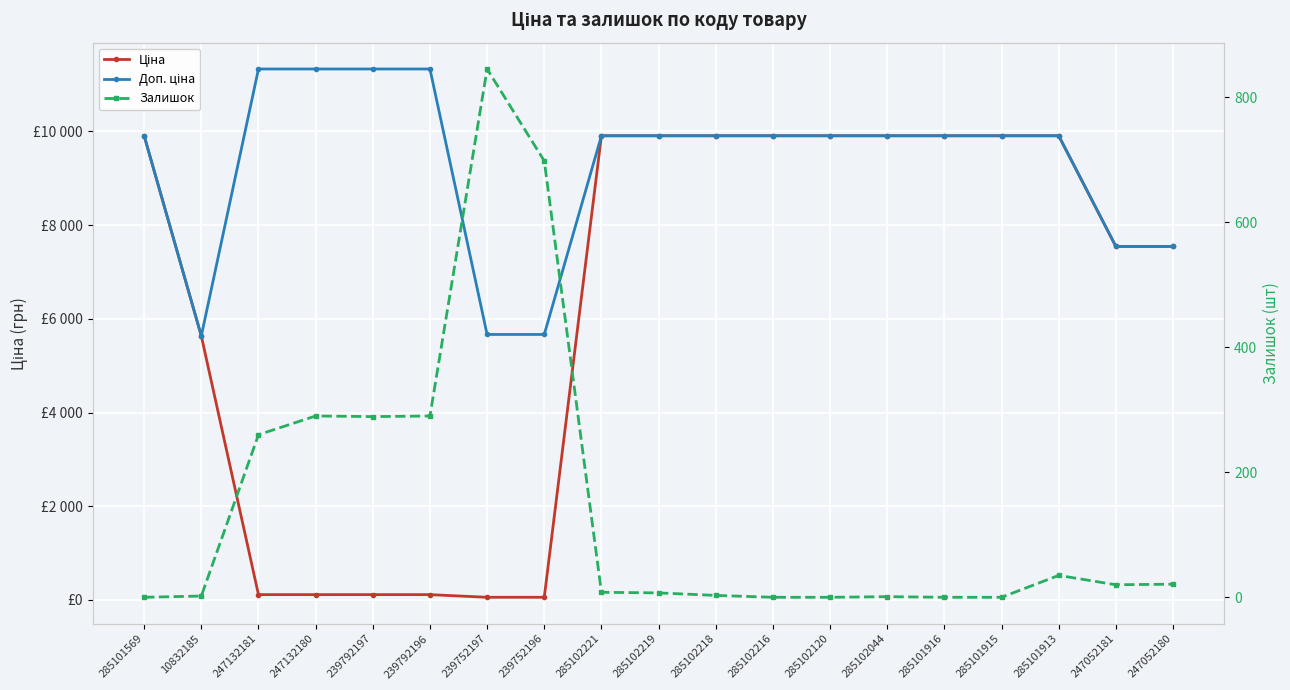

Which category has the highest value in the Ціна series?

285101569